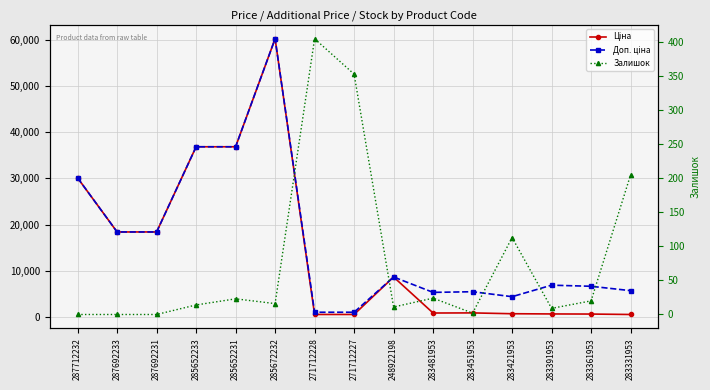

List the labels in order of Ціна value, smallest first.

283331953, 271712228, 271712227, 283361953, 283391953, 283421953, 283481953, 283451953, 248922198, 287692233, 287692231, 287712232, 285652233, 285652231, 285672232